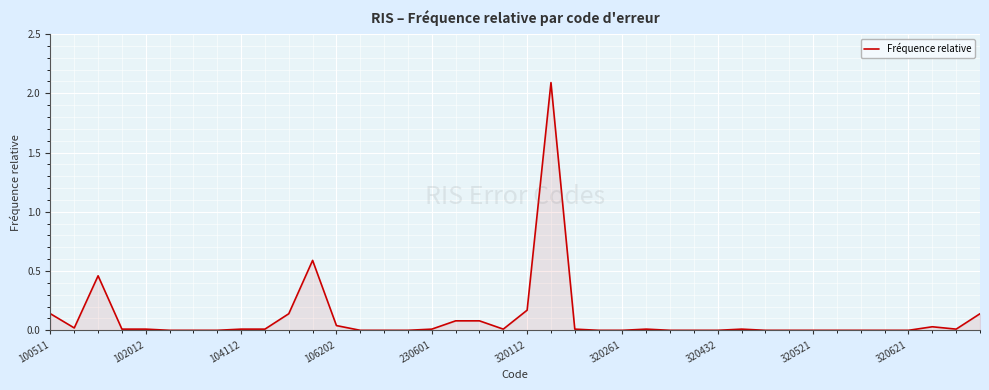

How many lines are shown in the chart?

1